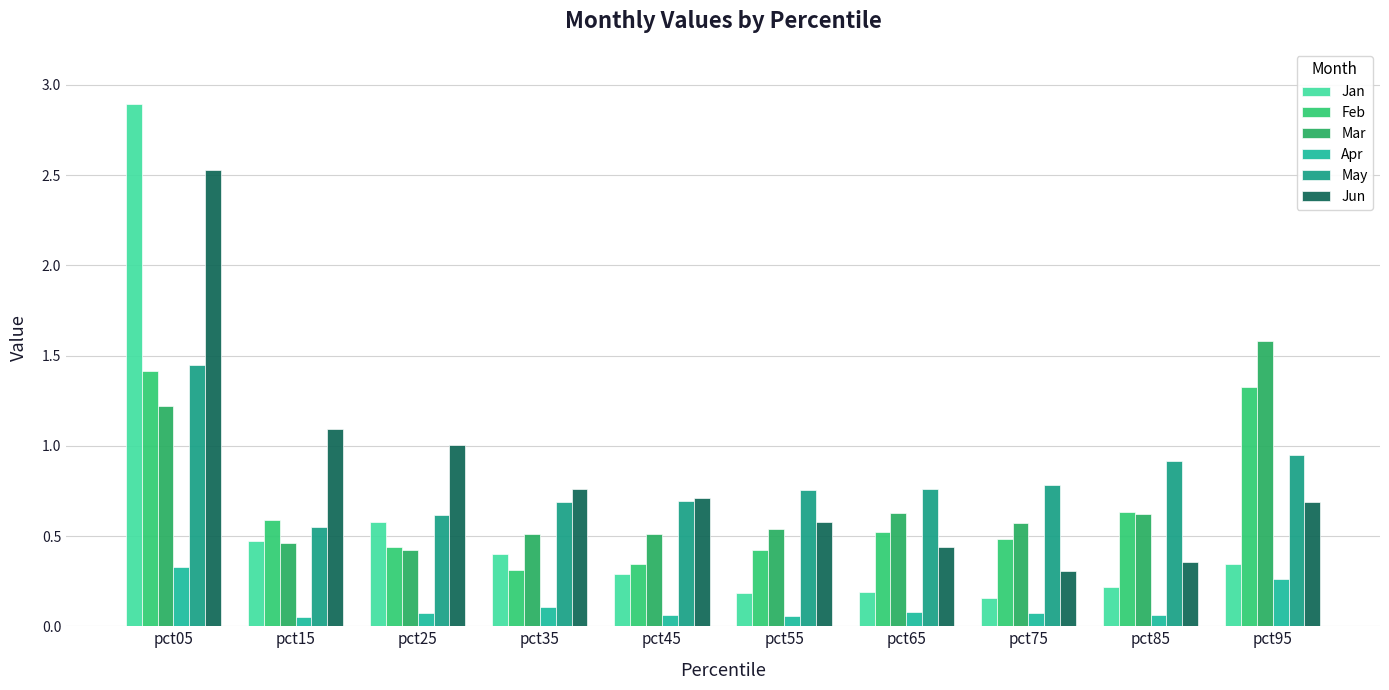

What is the difference between the maximum and second lowest values in the Feb series?

1.1